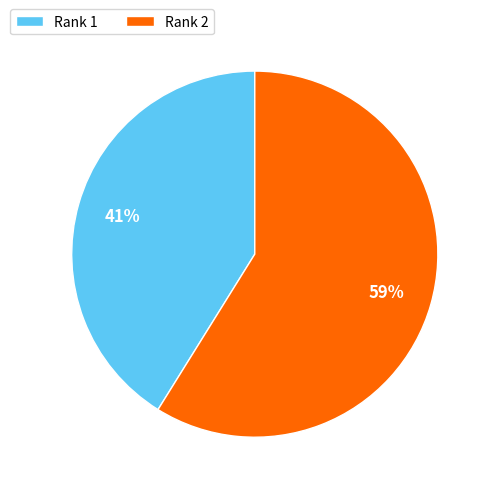

Which category accounts for the majority?

Rank 2